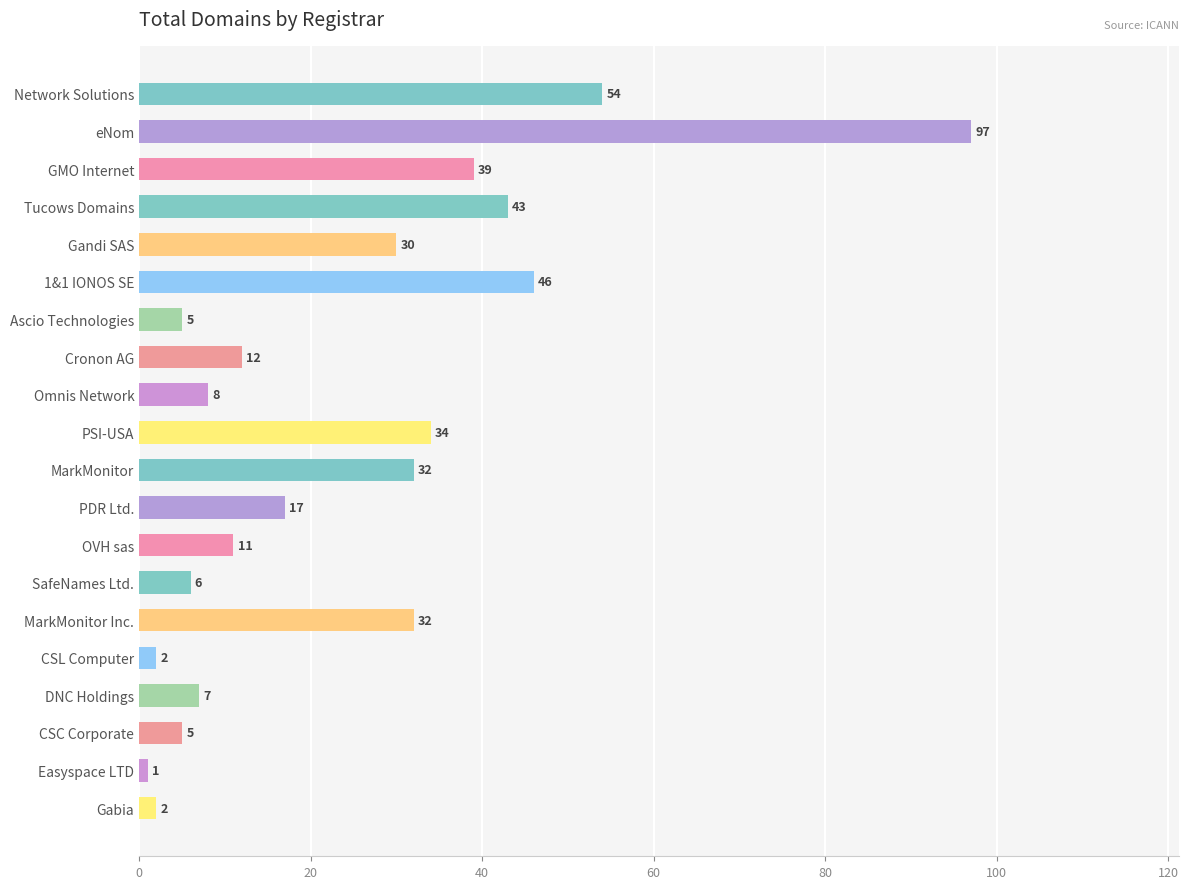

Is it true that the value at PSI-USA is 34?

True